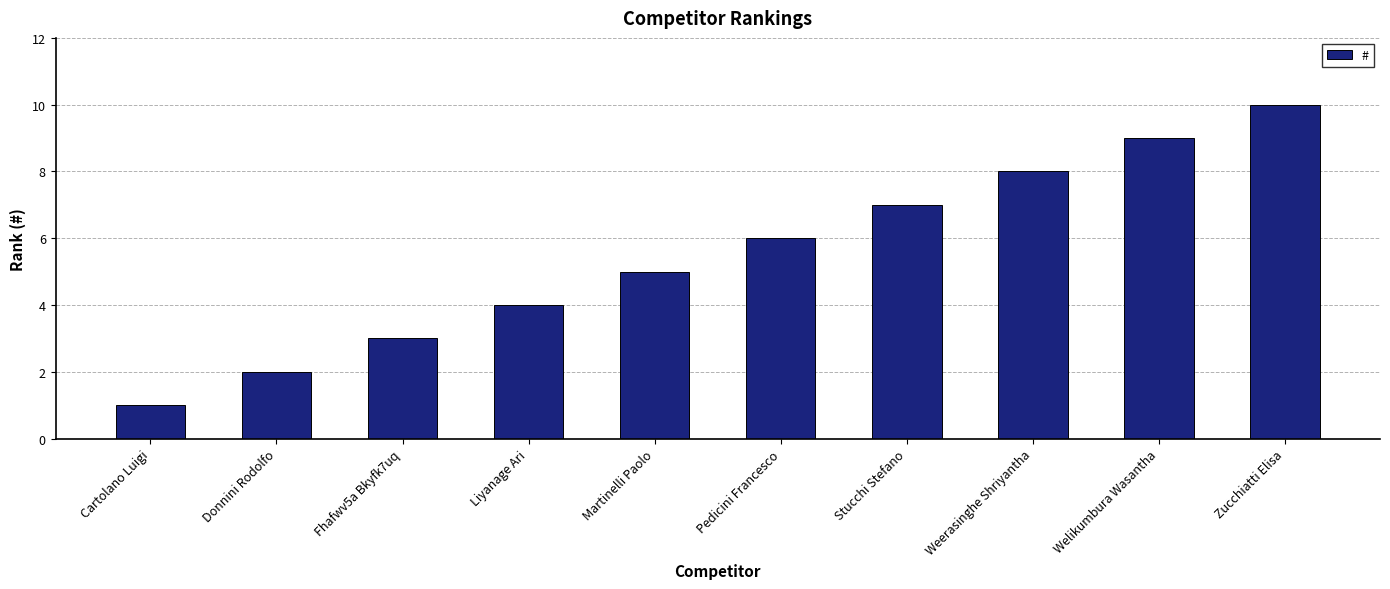

What is the label of the 4th bar from the left?

Liyanage Ari